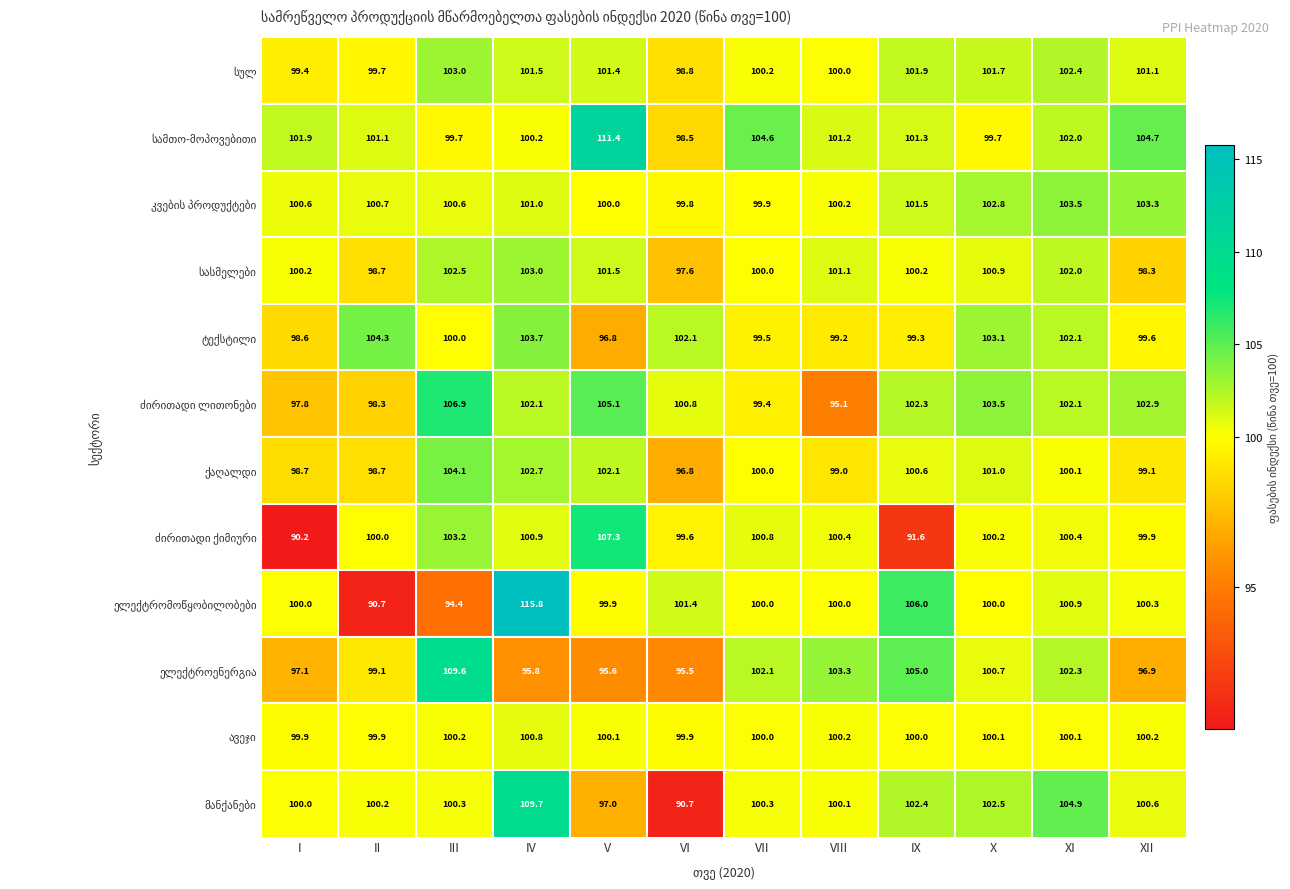

At which category is the sum across all series the highest?

IV